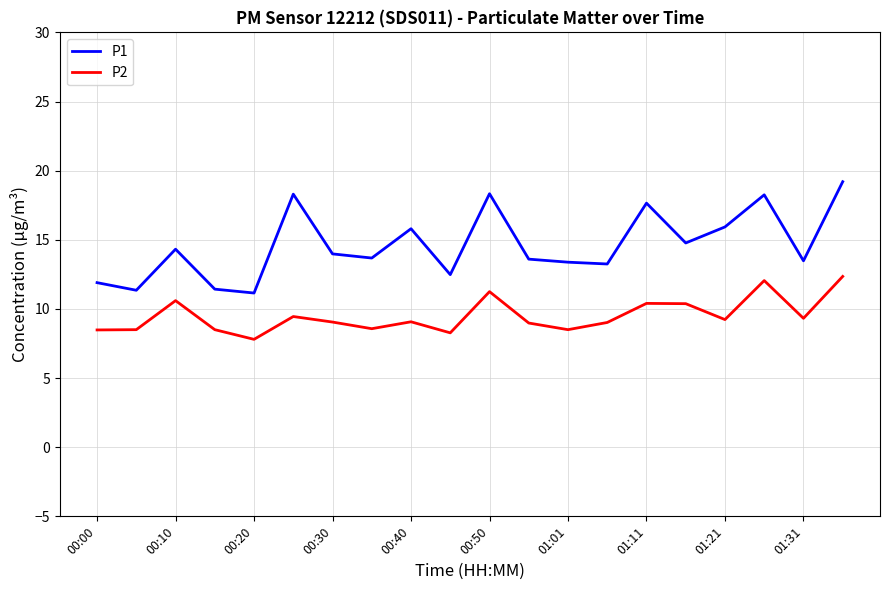

What is the average value of the P1 series?

14.6